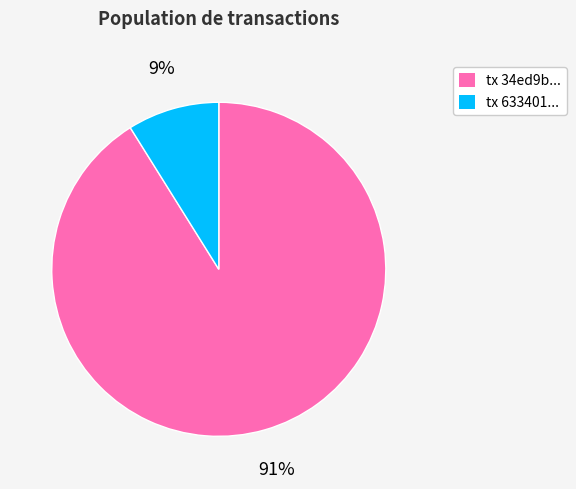

Is there any slice that represents more than half of the pie?

Yes